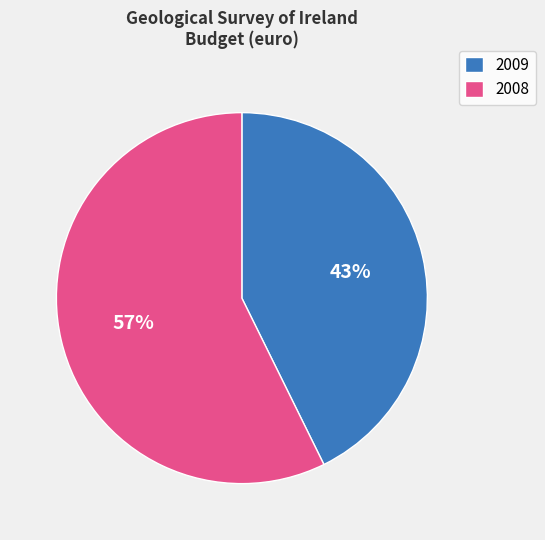

Which category accounts for the majority?

2008